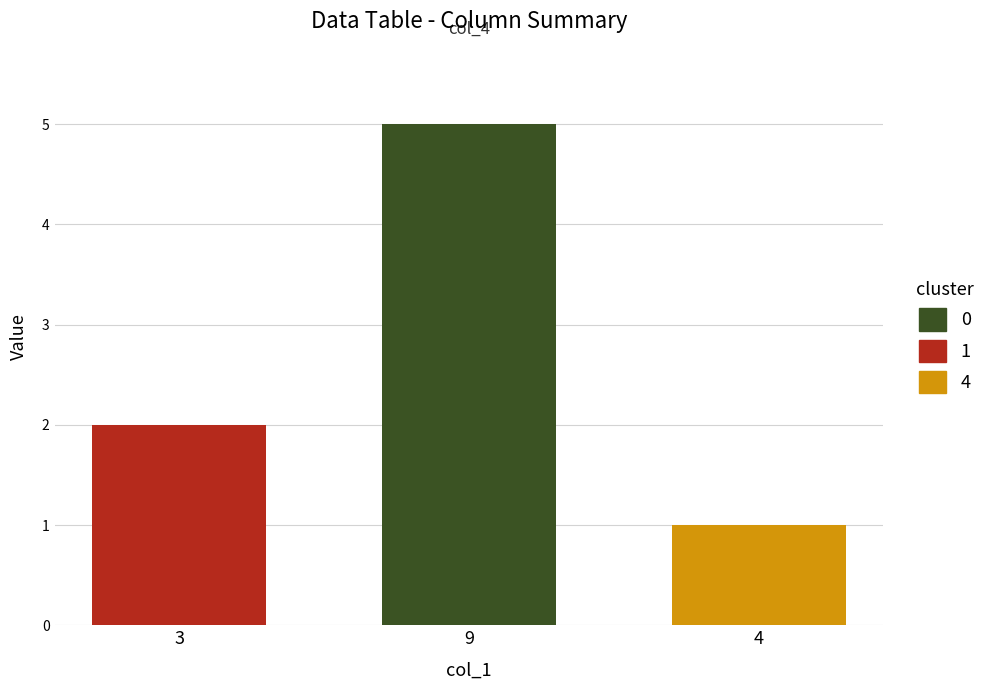

What is the maximum value shown in the chart?

5